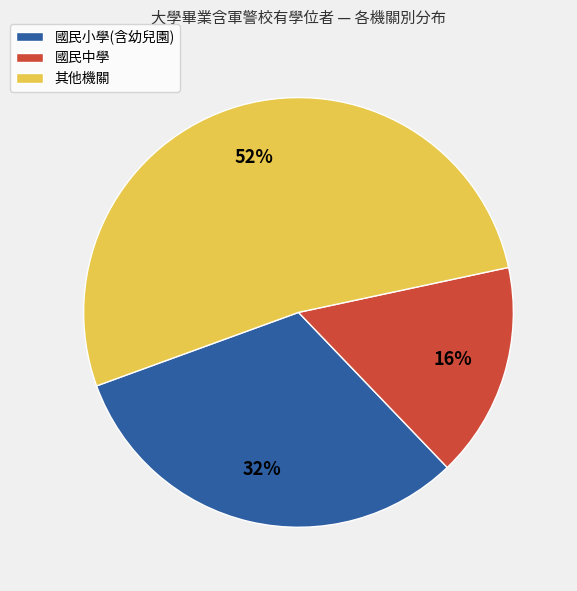

Is it true that 國民中學 is 29% of the pie?

False